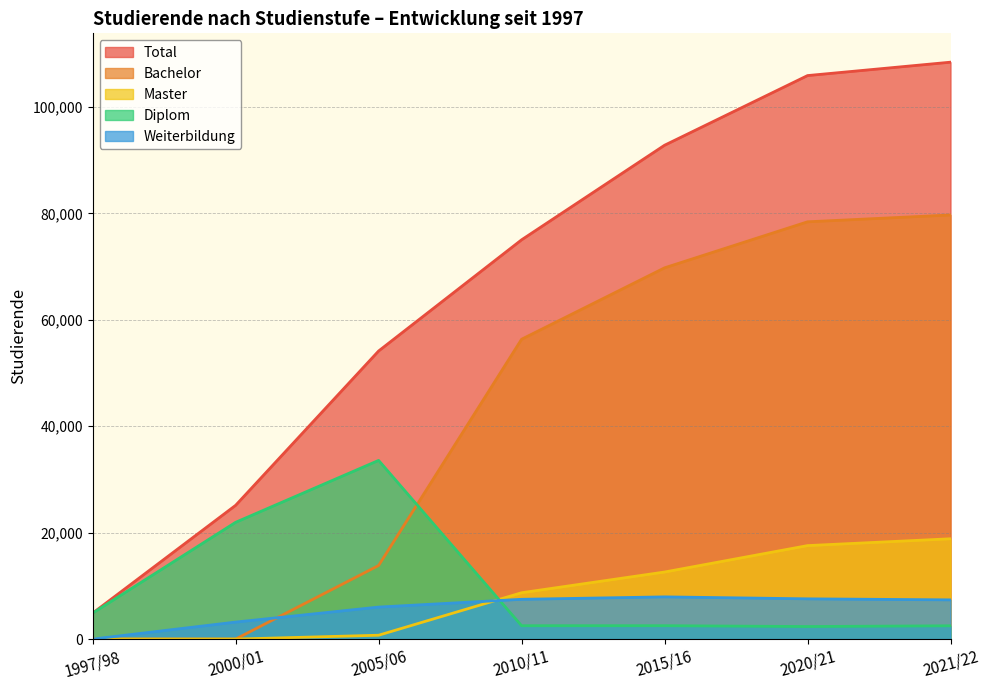

How many values in Bachelor are above zero?

5